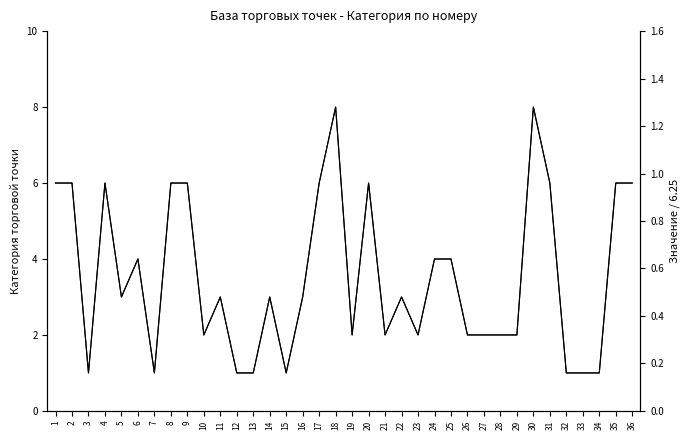

True or false: Значение / 6.25 and Категория торговой точки intersect in this chart.

False